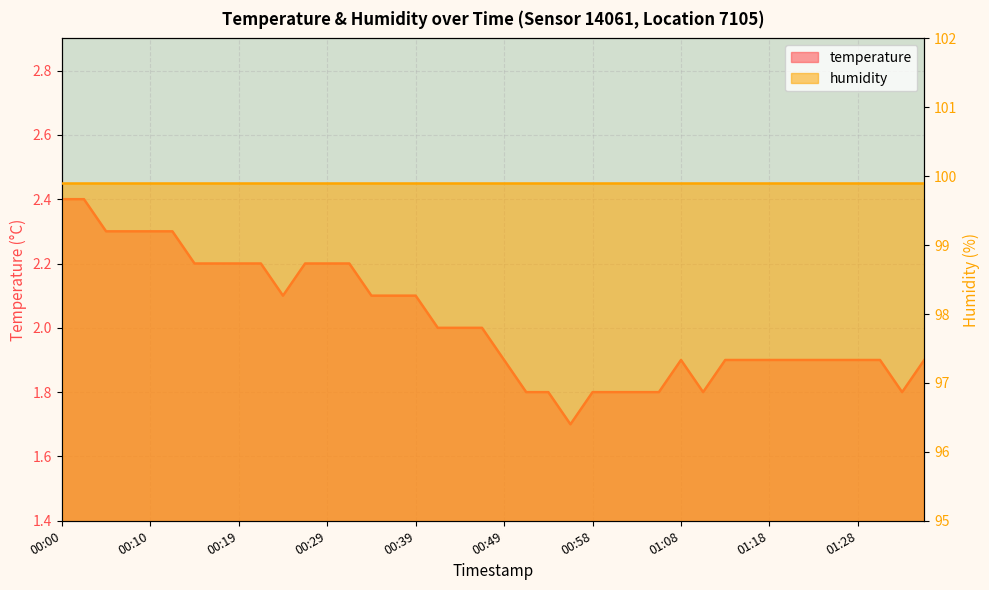

At which label does the data first exceed 2?

00:00